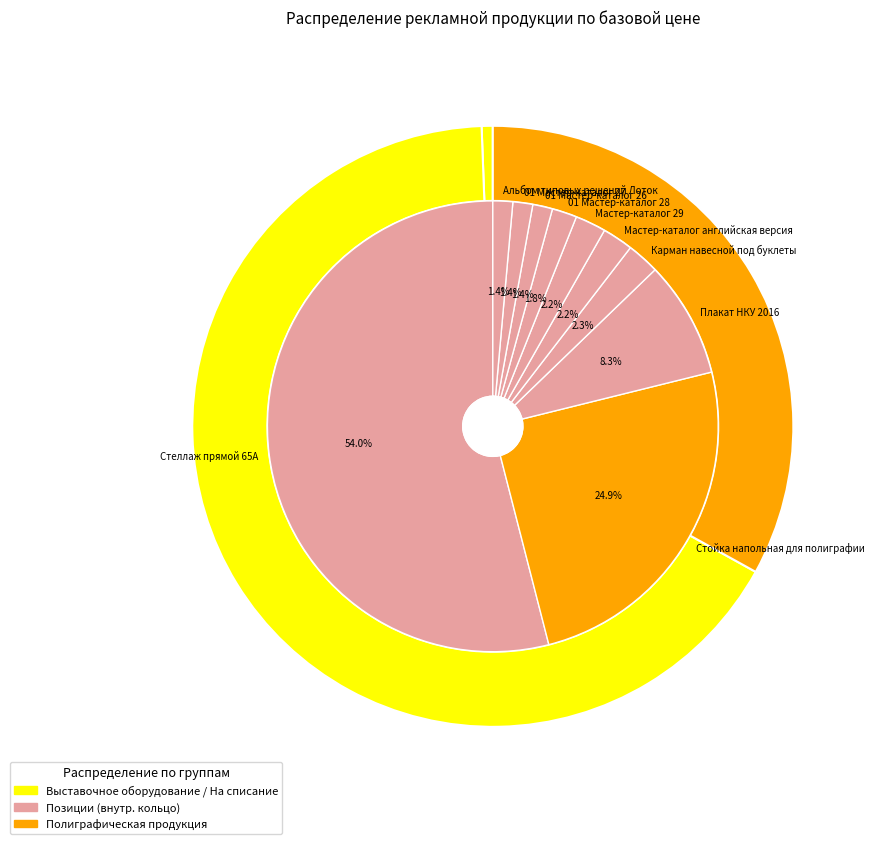

Is Стойка напольная для полиграфии the majority of the pie?

No